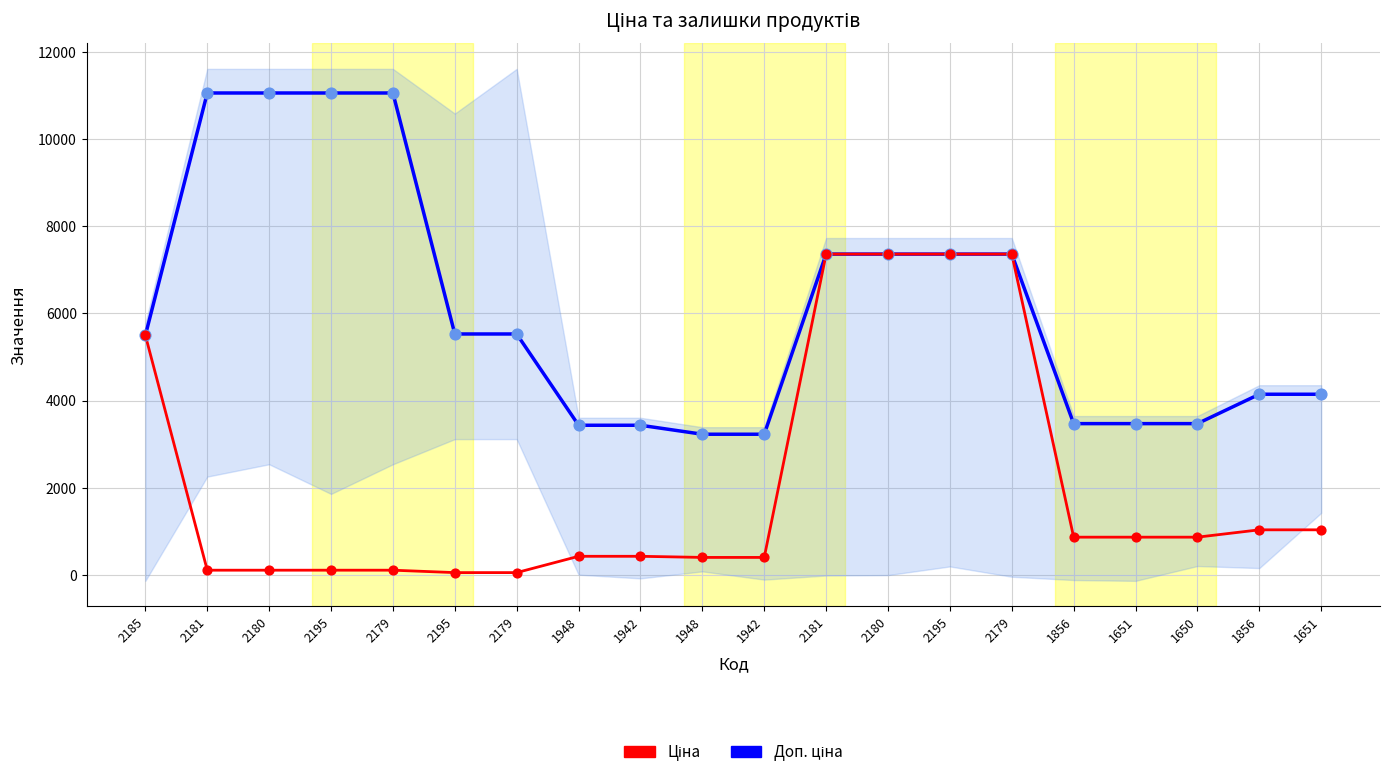

At how many categories does at least one series exceed 5750?

8